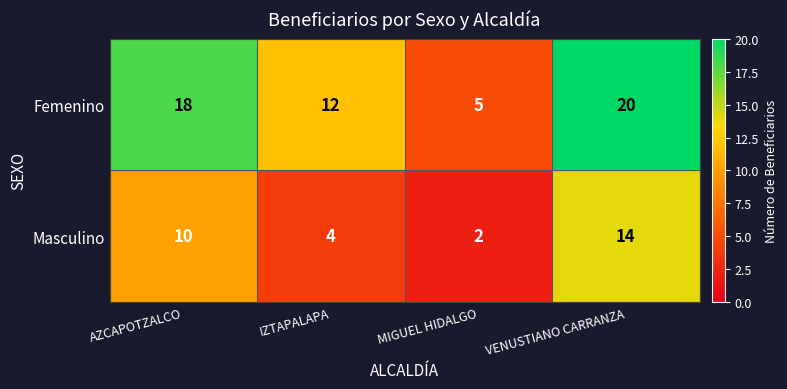

At AZCAPOTZALCO, list the series in order from smallest to largest.

Masculino, Femenino